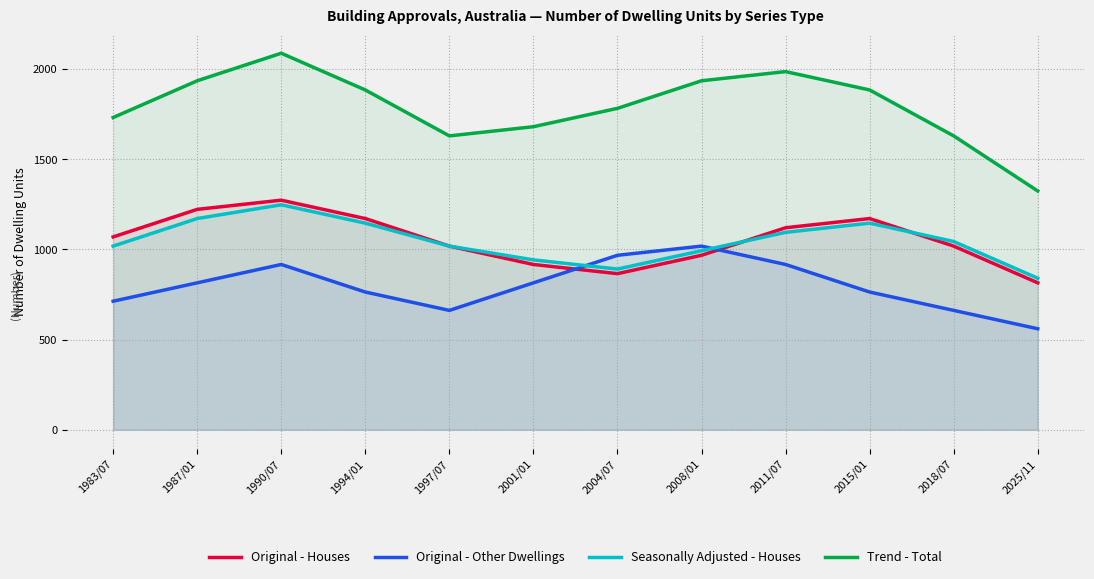

What is the label of the 11th point from the right?

1987/01